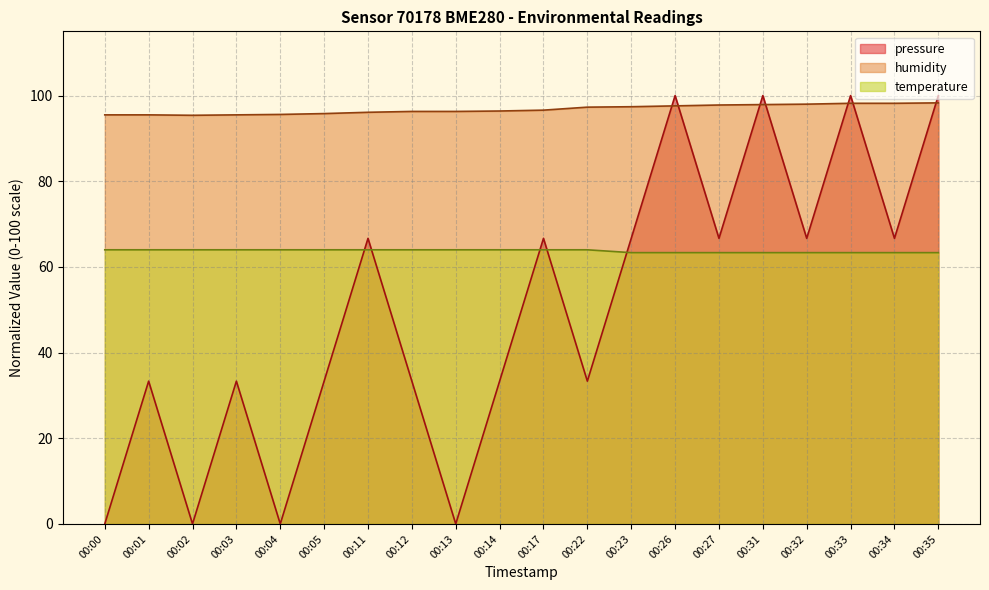

Reading left to right, extract all data points from this chart.

pressure: 00:00=0.0	00:01=33.3	00:02=0.0	00:03=33.3	00:04=0.0	00:05=33.3	00:11=66.7	00:12=33.3	00:13=0.0	00:14=33.3	00:17=66.7	00:22=33.3	00:23=66.7	00:26=100.0	00:27=66.7	00:31=100.0	00:32=66.7	00:33=100.0	00:34=66.7	00:35=100.0
humidity: 00:00=95.5	00:01=95.5	00:02=95.4	00:03=95.5	00:04=95.6	00:05=95.8	00:11=96.1	00:12=96.3	00:13=96.3	00:14=96.4	00:17=96.6	00:22=97.3	00:23=97.4	00:26=97.6	00:27=97.8	00:31=97.9	00:32=98.0	00:33=98.2	00:34=98.2	00:35=98.3
temperature: 00:00=64.0	00:01=64.0	00:02=64.0	00:03=64.0	00:04=64.0	00:05=64.0	00:11=64.0	00:12=64.0	00:13=64.0	00:14=64.0	00:17=64.0	00:22=64.0	00:23=63.3	00:26=63.3	00:27=63.3	00:31=63.3	00:32=63.3	00:33=63.3	00:34=63.3	00:35=63.3